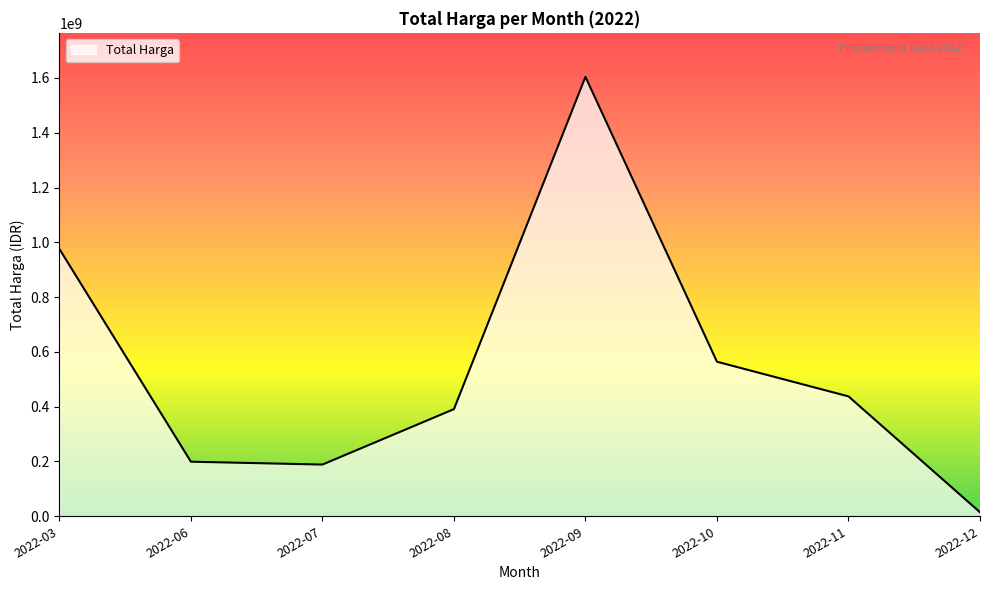

What is the minimum value shown in the chart?

14750000